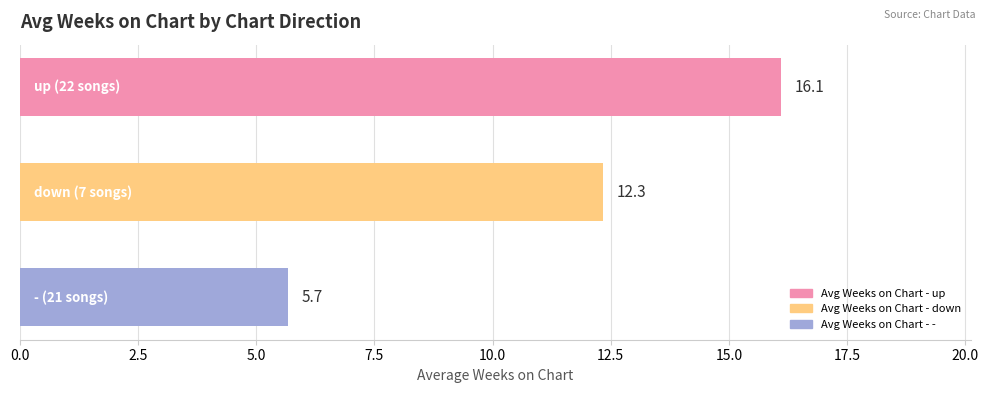

Reading top to bottom, transcribe all the data shown in this chart.

16.1	12.3	5.7